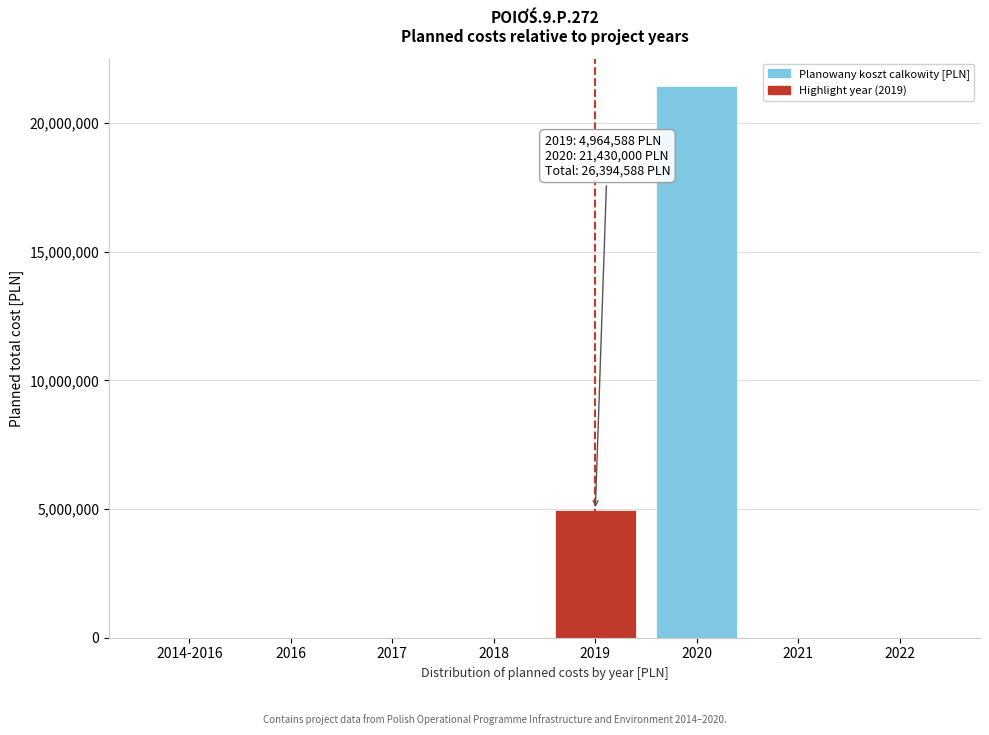

Reading left to right, what are all the values shown in this chart?

2014-2016=0	2016=0	2017=0	2018=0	2019=4964588	2020=21430000	2021=0	2022=0